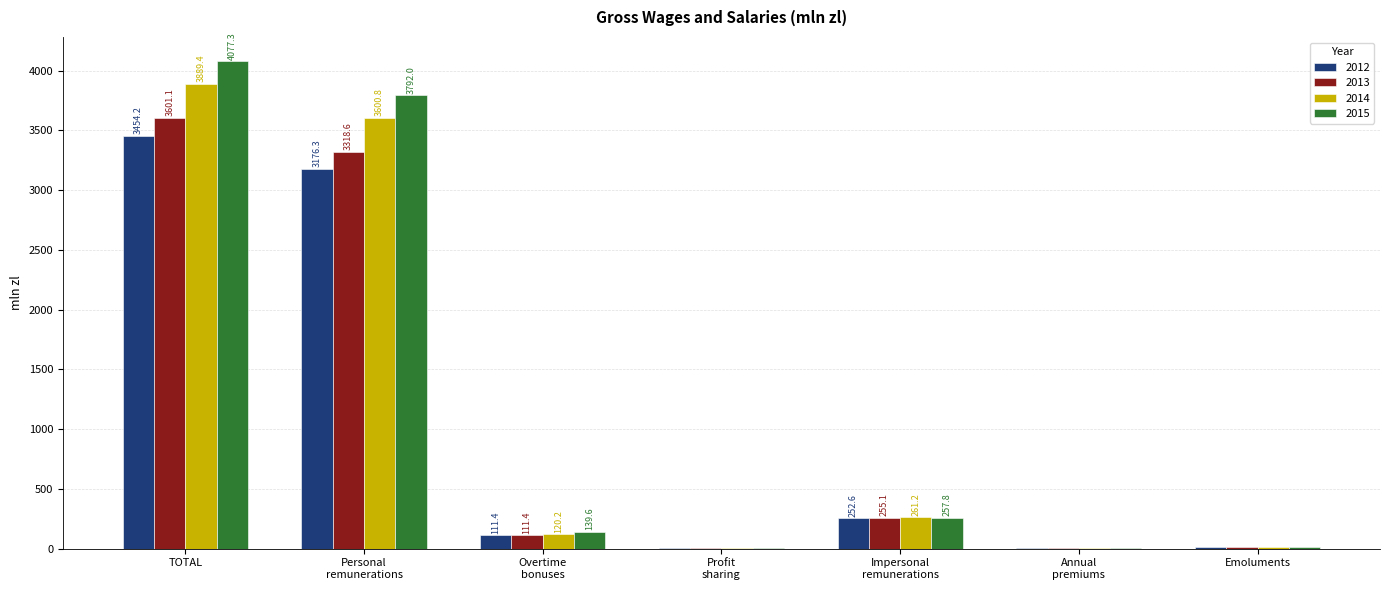

What are all the series names shown in the legend?

2012, 2013, 2014, 2015